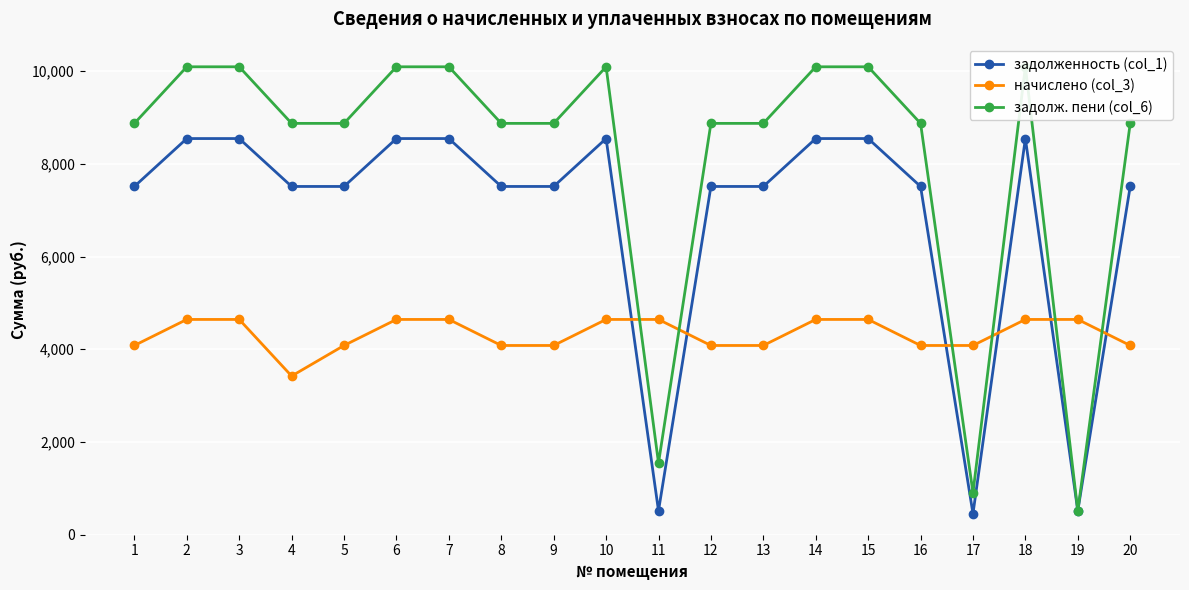

How many distinct data groups are displayed?

3